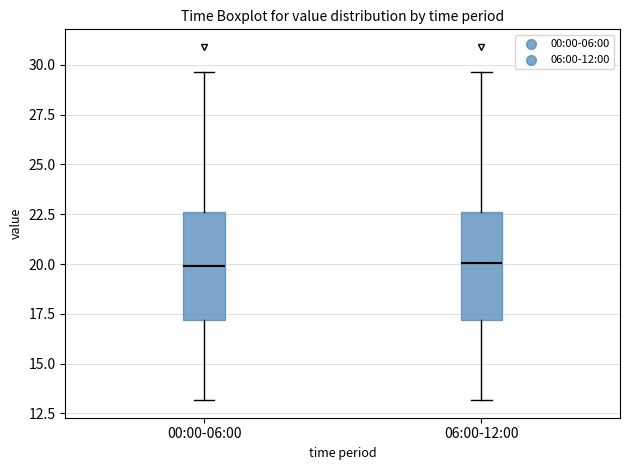

Reading left to right, read every box against the y-axis: the position of its median line, the range the box covers, and the ends of its whiskers. The values are not printed on the chart, so give them approximately, as read against the axis.

00:00-06:00: median 20.0, box 17.0 to 22.5, whiskers 13.0 to 29.5
06:00-12:00: median 20.0, box 17.0 to 22.5, whiskers 13.0 to 29.5